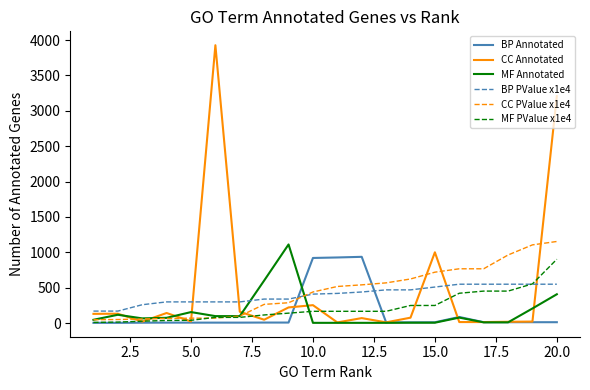

Which series has the largest range (max minus min)?

CC Annotated